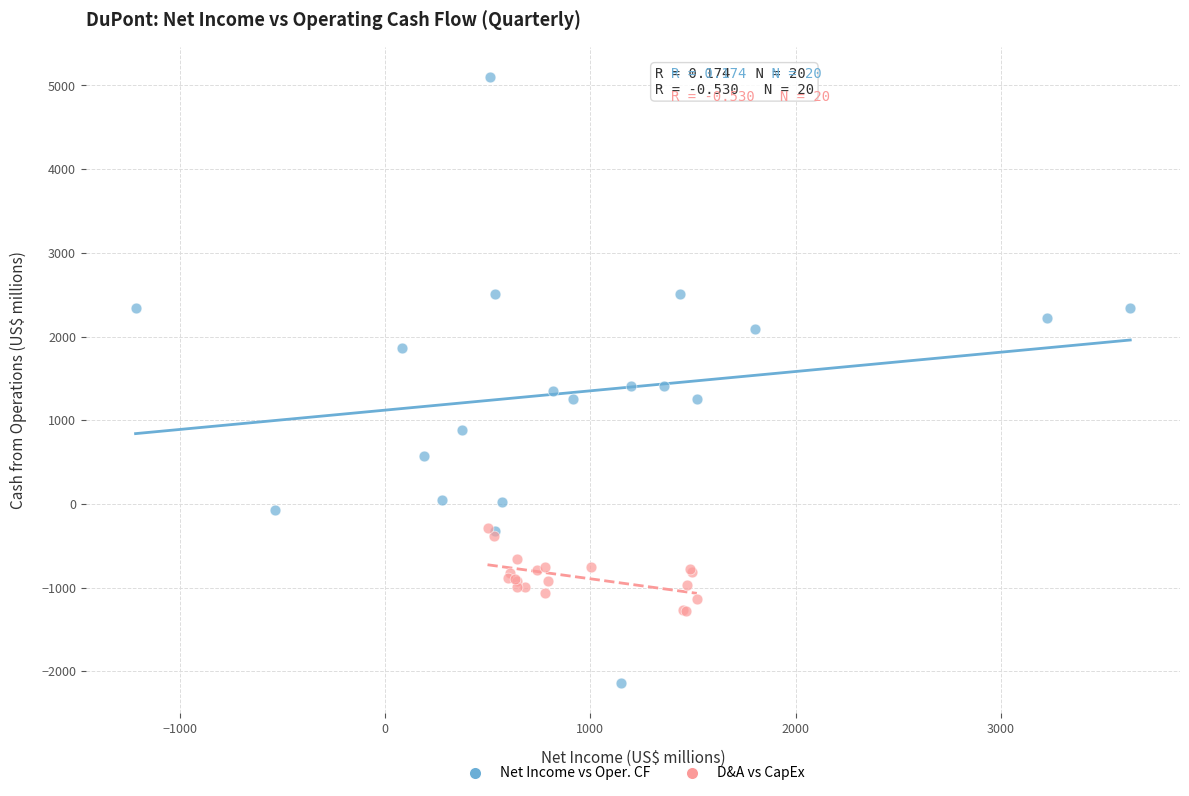

Which series contains the lowest Y value?

Net Income vs Oper. CF